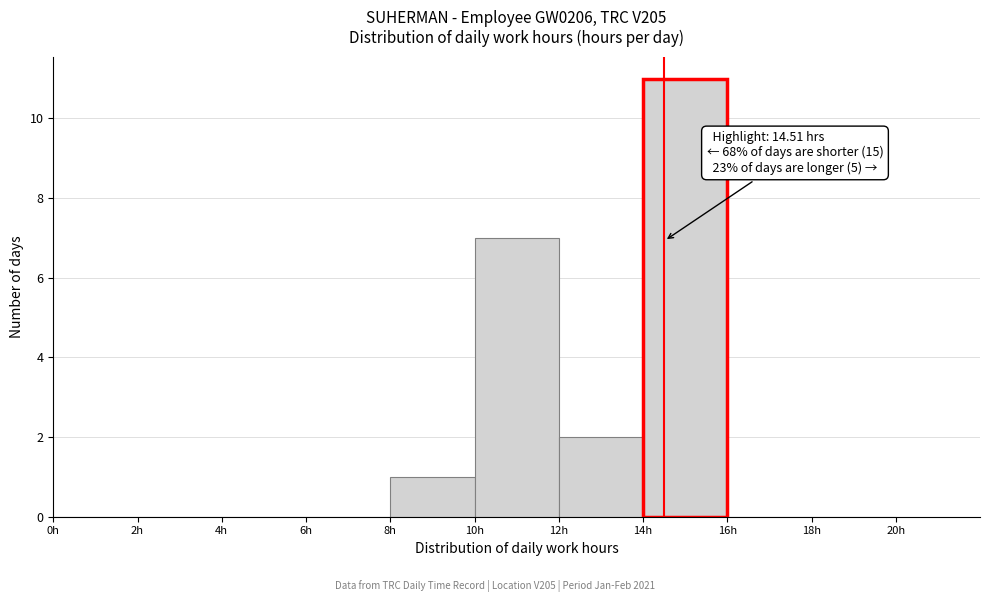

Over which range of the x-axis is the bar tallest?

14 to 16